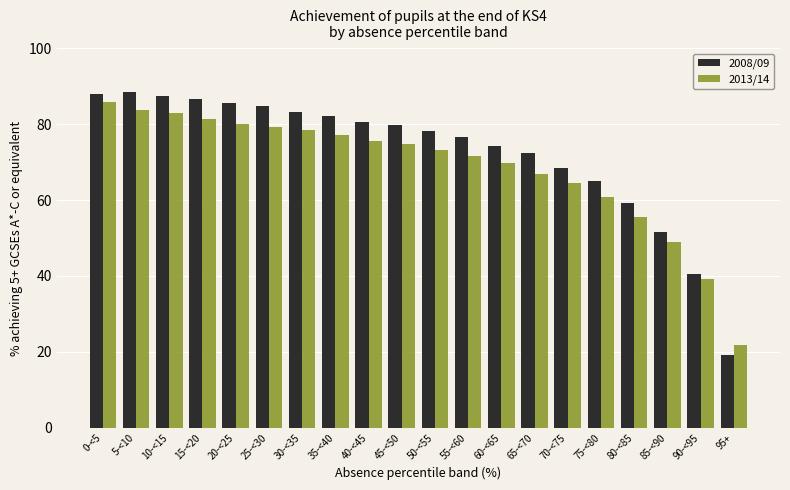

What is the difference between the highest and lowest values at 25-<30?

5.5